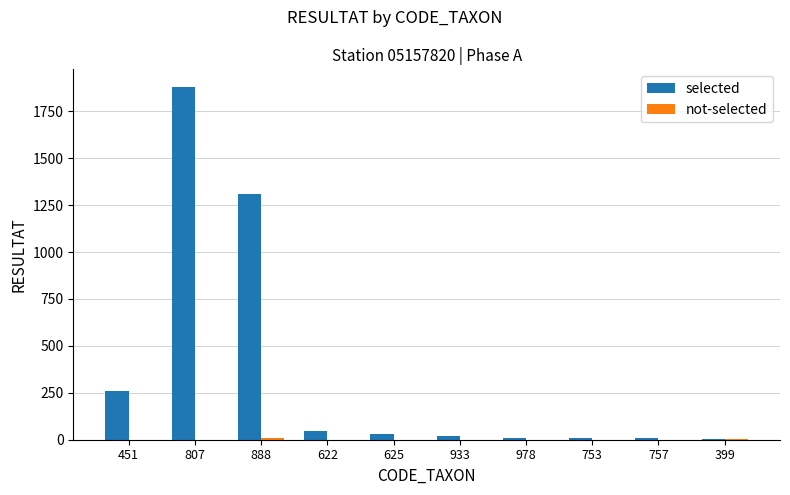

How many groups of bars are there?

10